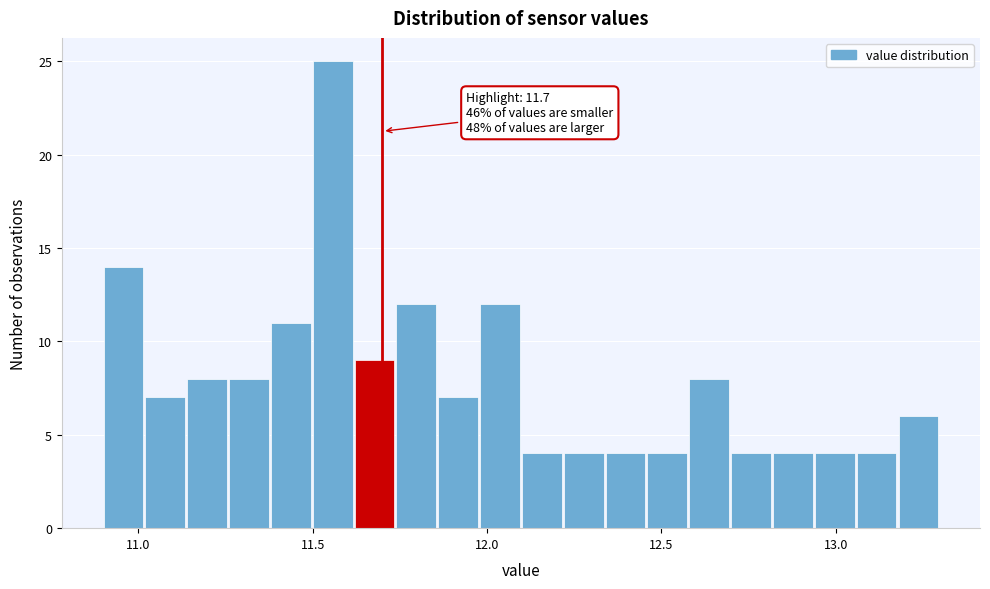

Around what value on the x-axis is the tallest bar? Give the approximate position of its centre, as read against the axis.

11.55